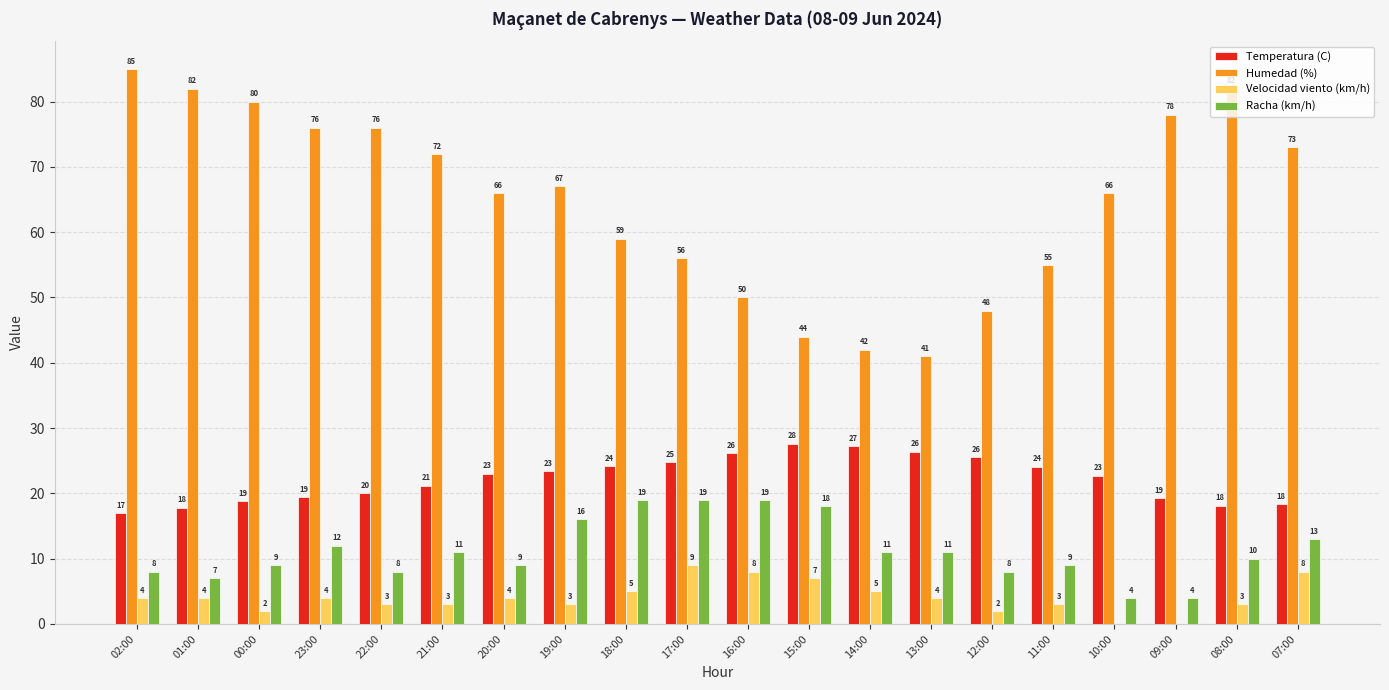

What is the total value across all series at 02:00?

114.0